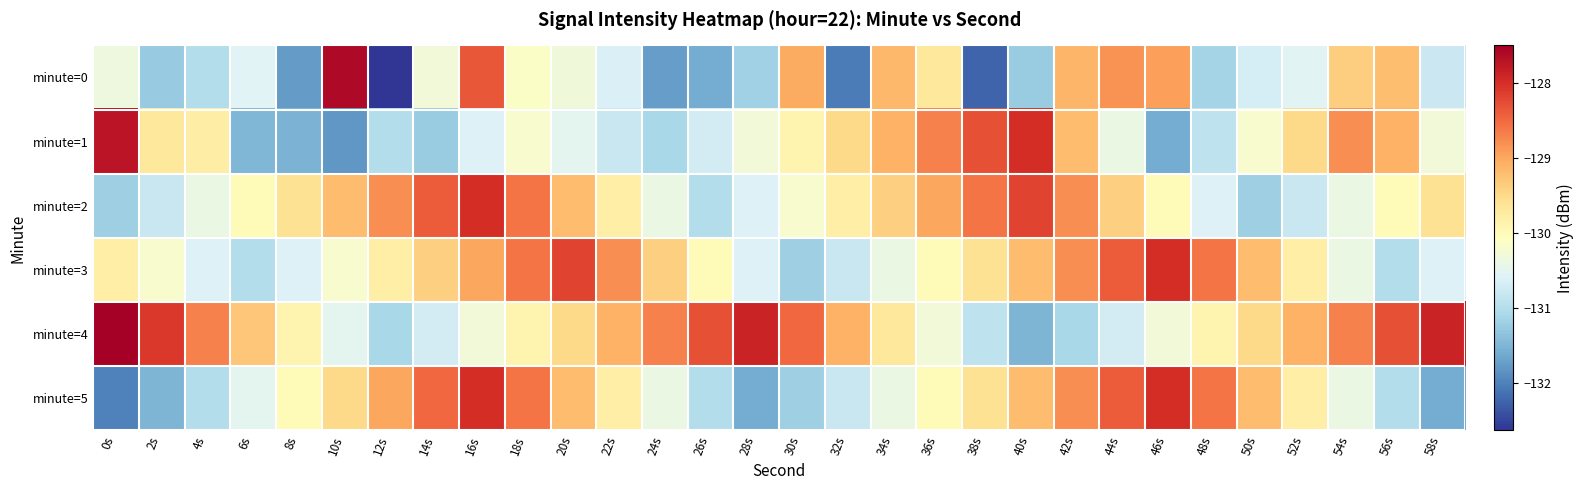

Which has a higher value, 4s or 8s?

4s